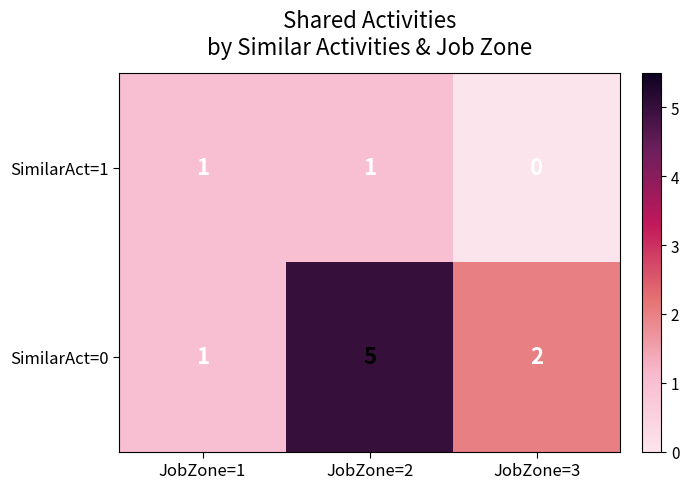

Where does the SimilarAct=0 series first go above 2?

JobZone=2